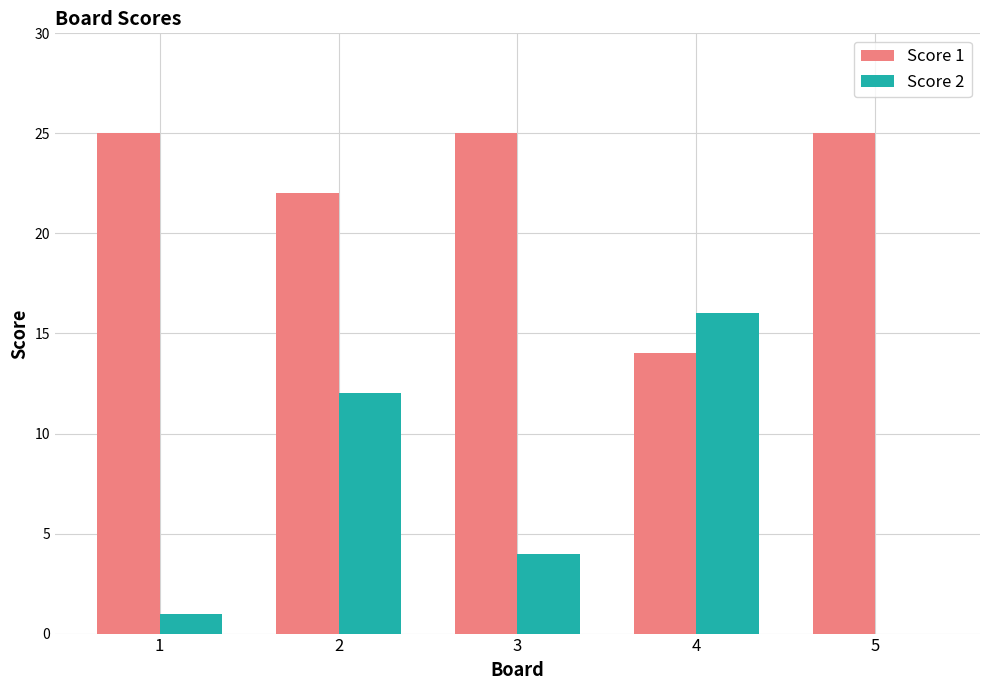

What is the spread (max minus min) of values at 1?

24